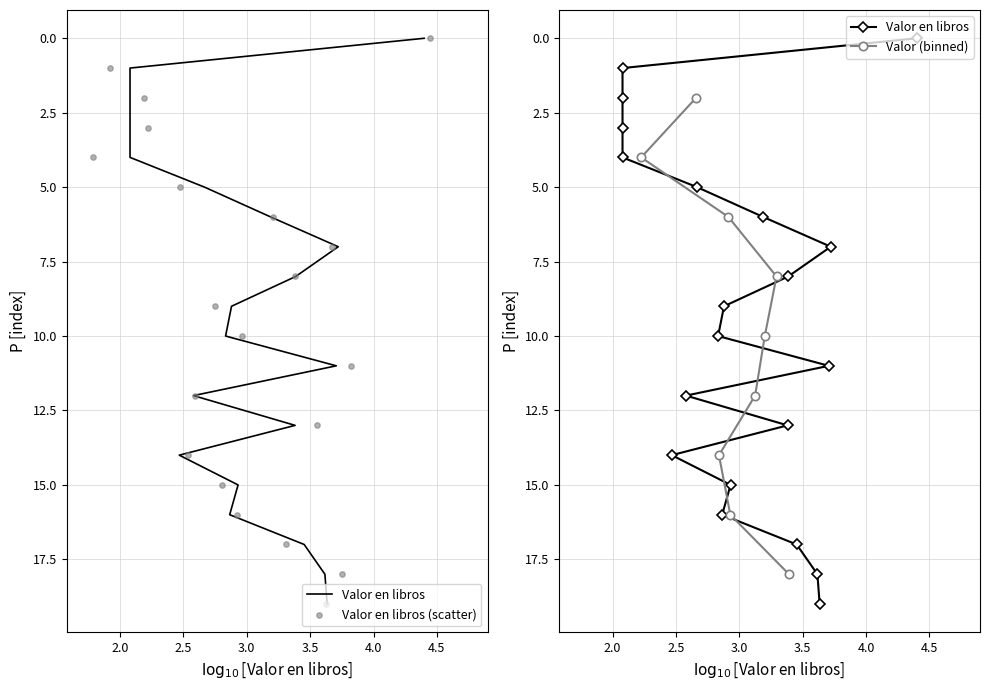

Which has a higher value, 111000018 or 111000004?

111000018